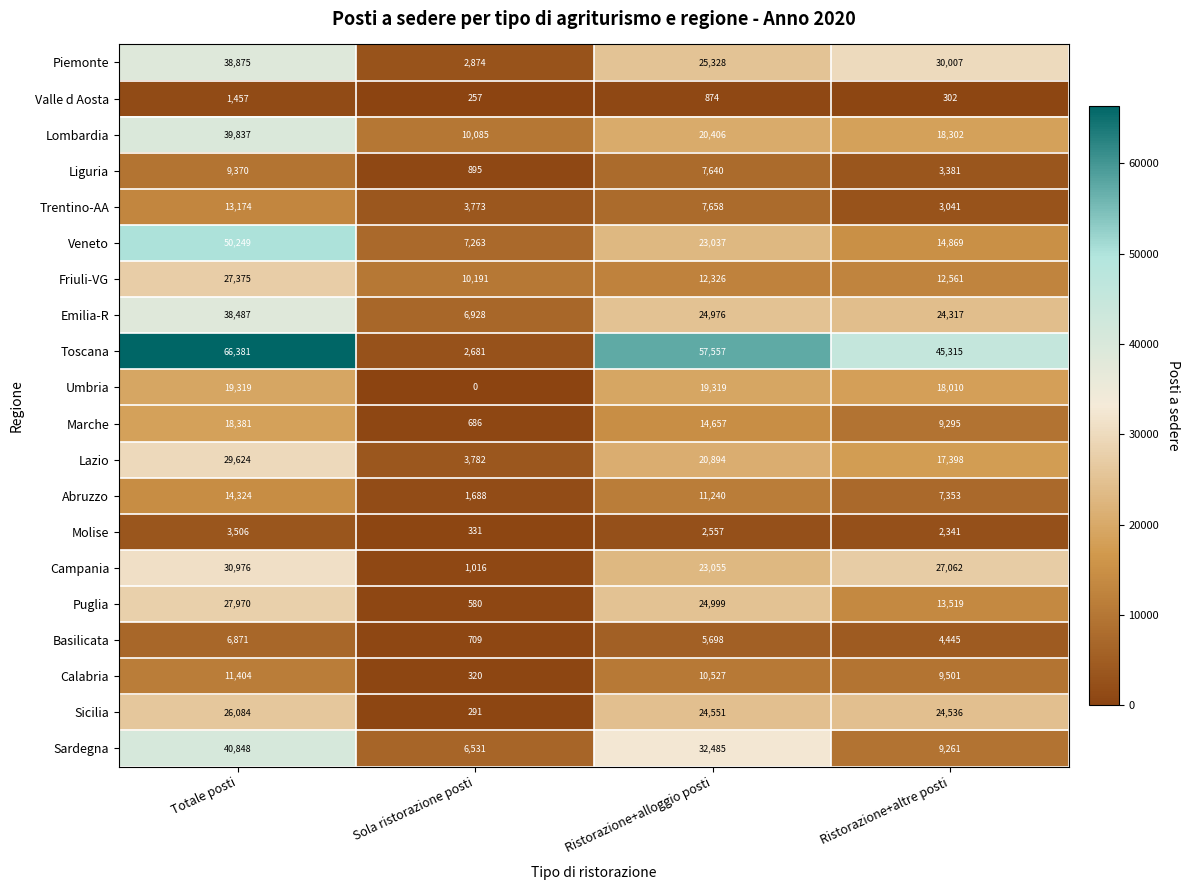

The value of Marche at Ristorazione+alloggio posti is 14657. True or false?

True